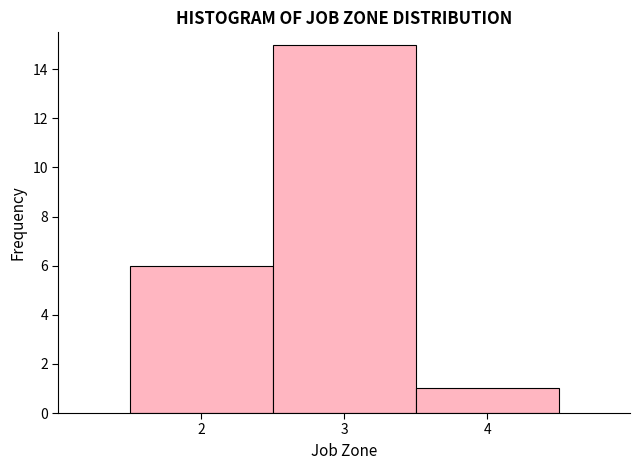

Which range on the x-axis has the tallest bar?

2.5 to 3.5